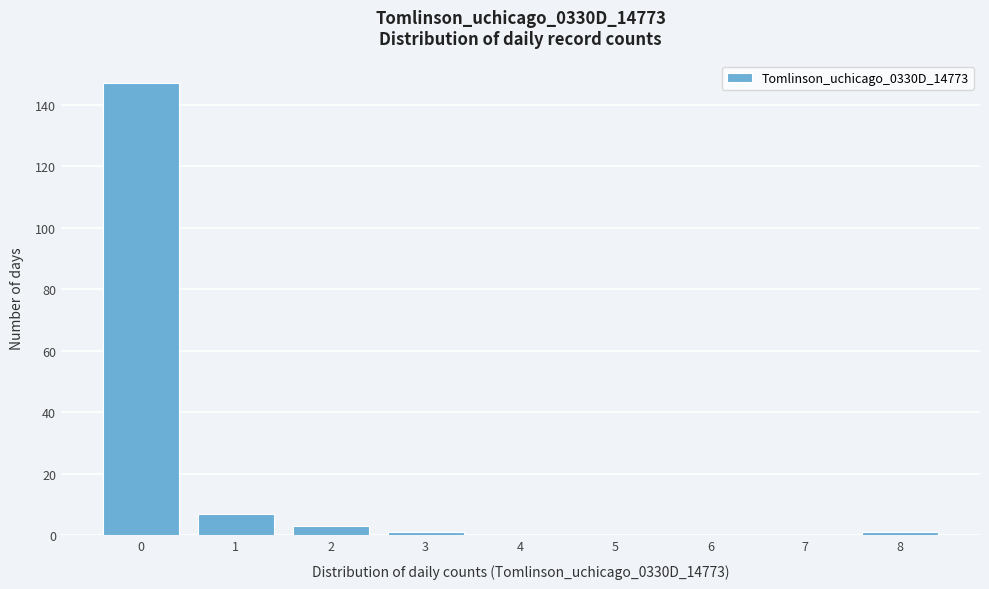

Reading left to right, what are all the values shown in this chart?

0=147	1=7	2=3	3=1	4=0	5=0	6=0	7=0	8=1